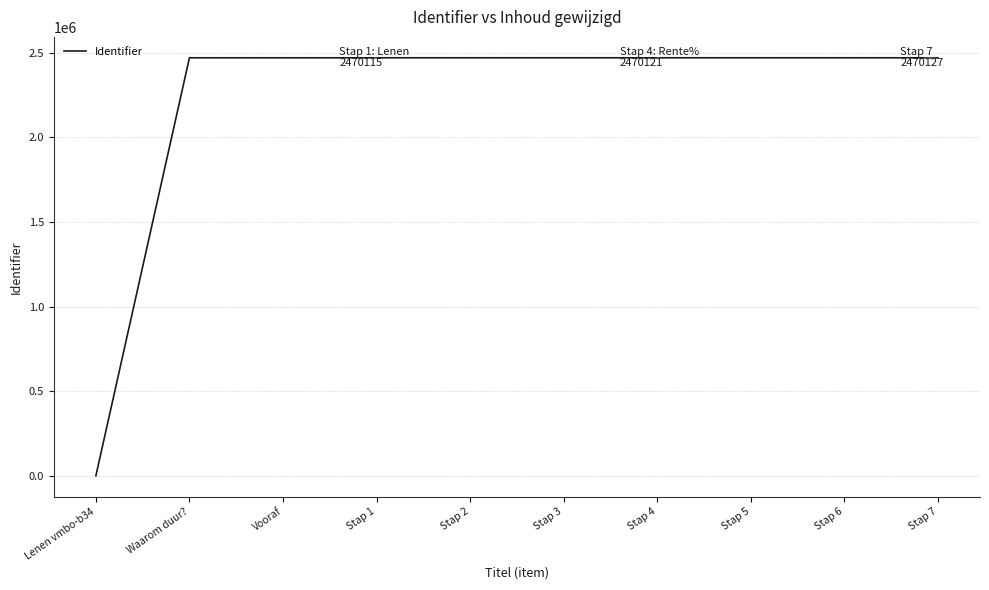

What is the change in value from Stap 3 to Stap 5?

+4